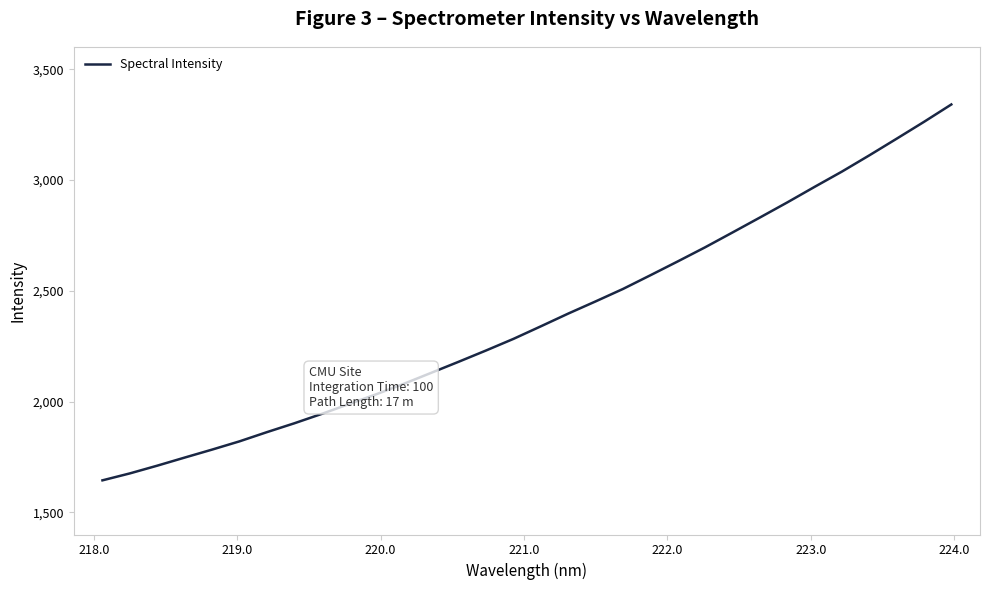

What is the greatest value displayed?

3341.5